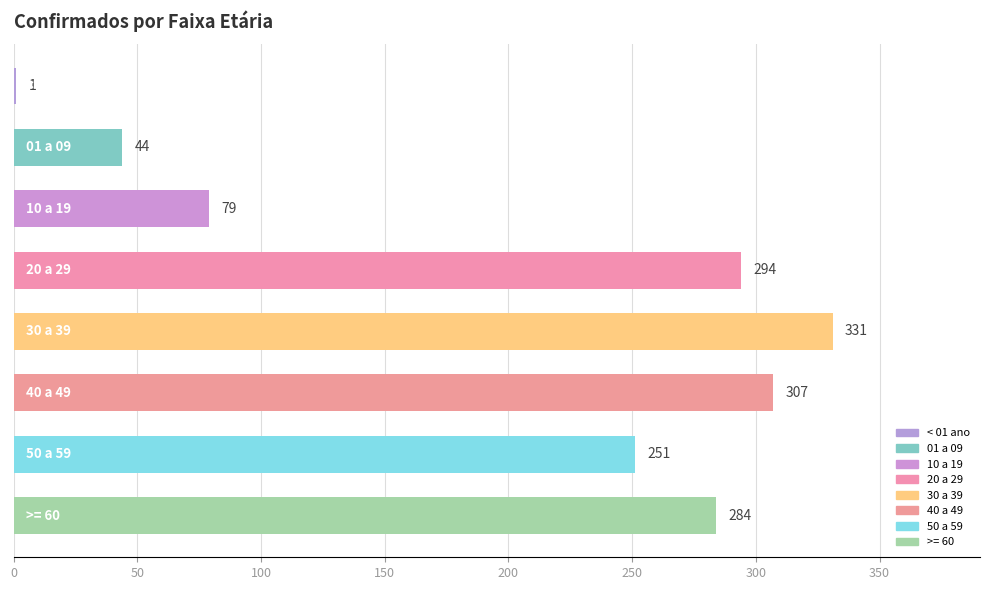

What is the greatest value displayed?

331